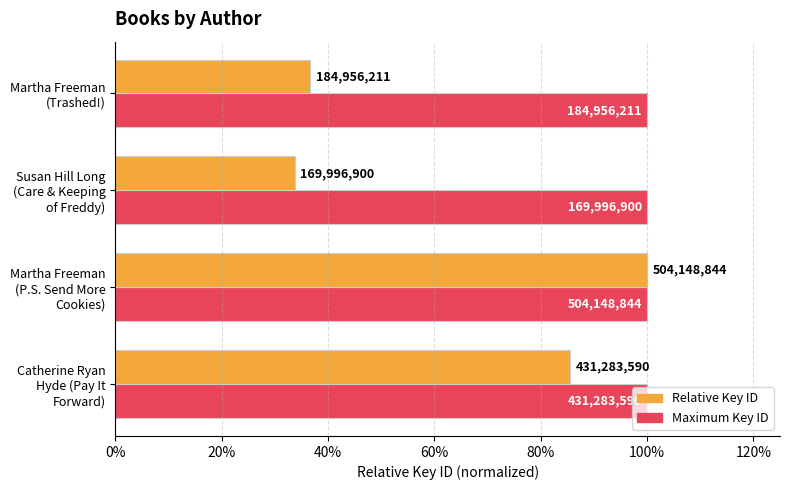

At how many categories does at least one series exceed 0?

4